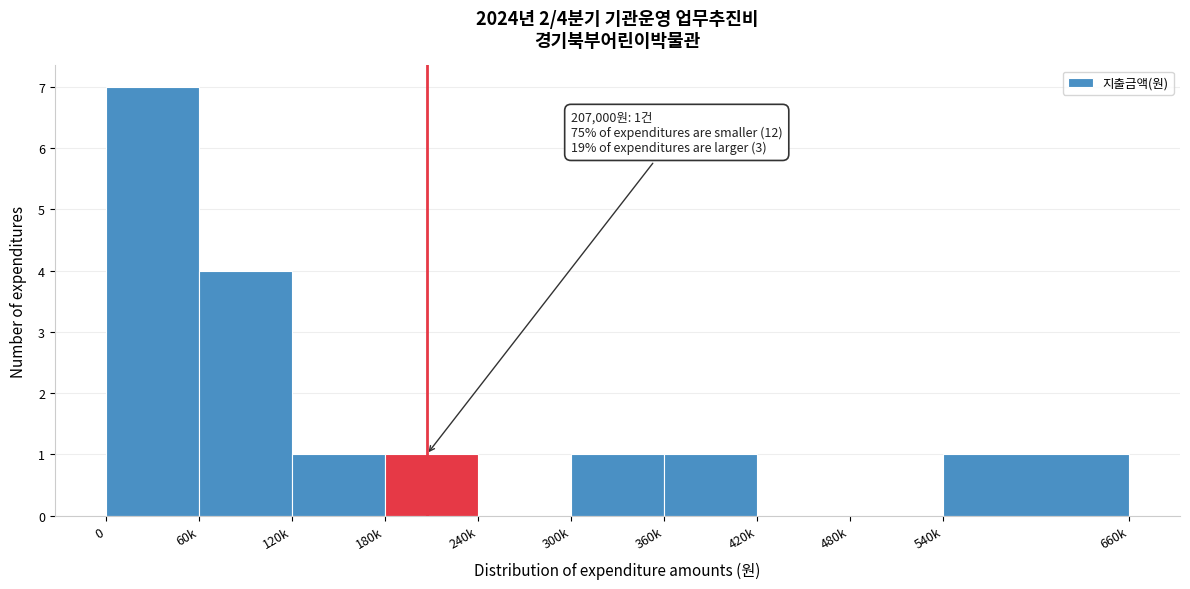

Reading left to right, extract all data points from this chart.

0=7	60k=4	120k=1	180k=1	240k=0	300k=1	360k=1	420k=0	480k=0	540k=1